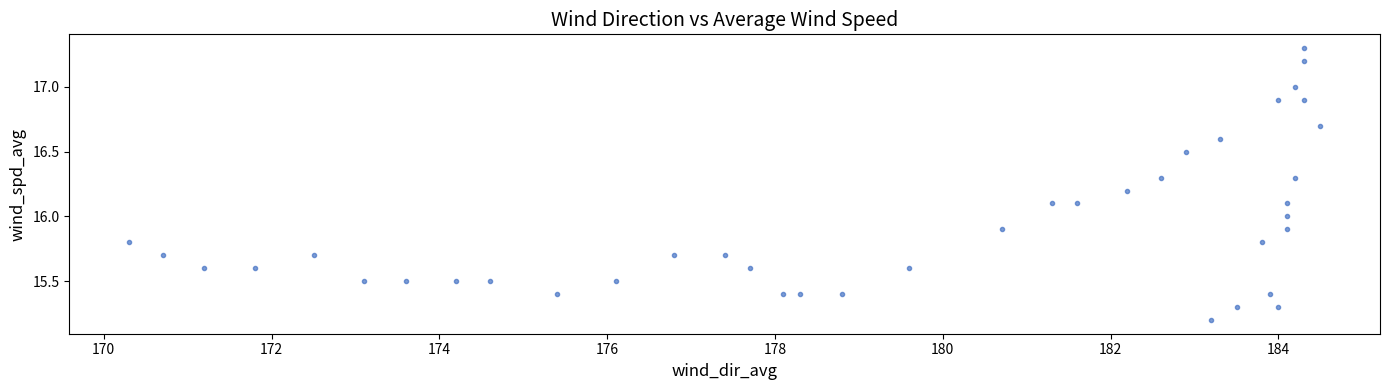

What is the range of Y values (max minus min)?

2.1